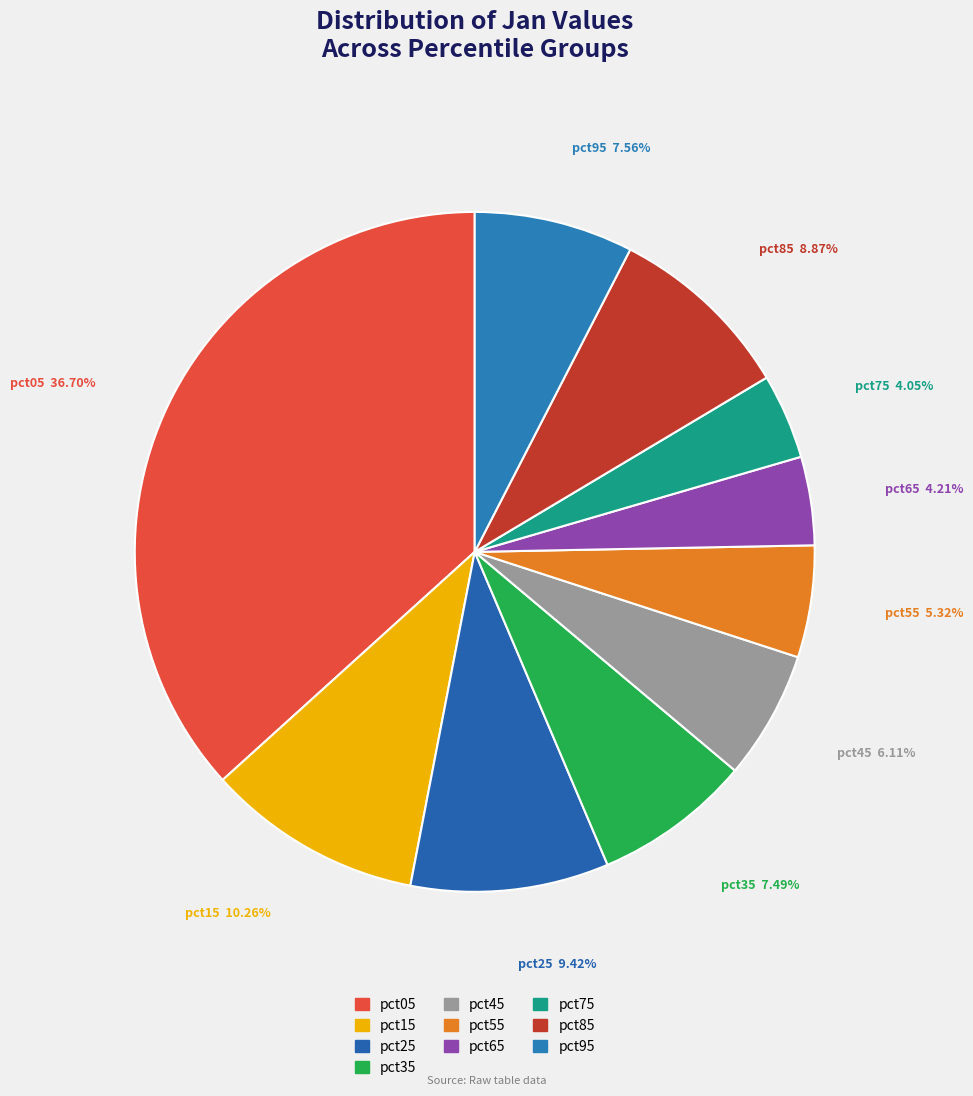

To the nearest percent, what is the average slice percentage?

10%